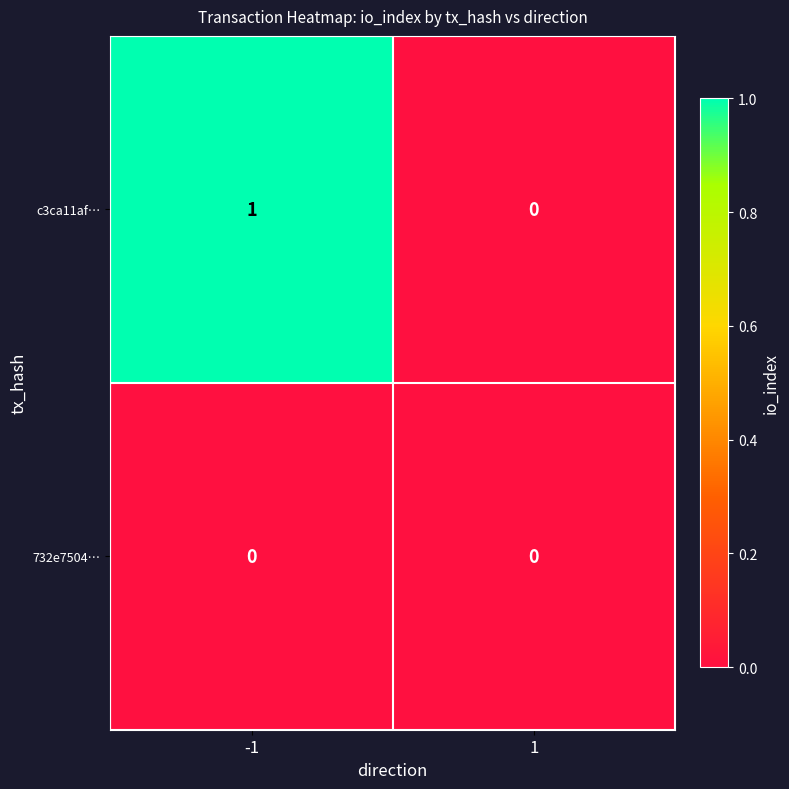

Which series changed the most between -1 and 1?

c3ca11af…